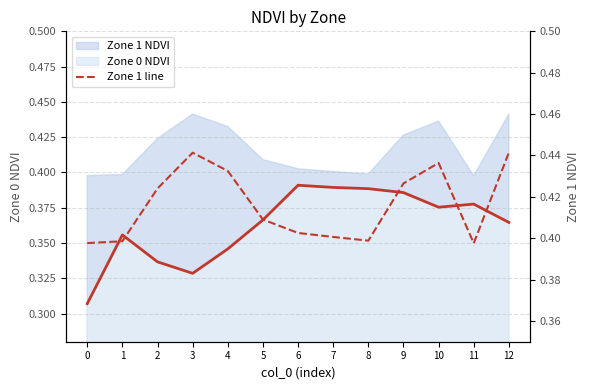

How many interior local peaks (higher than both neighbors) does the data have?

2